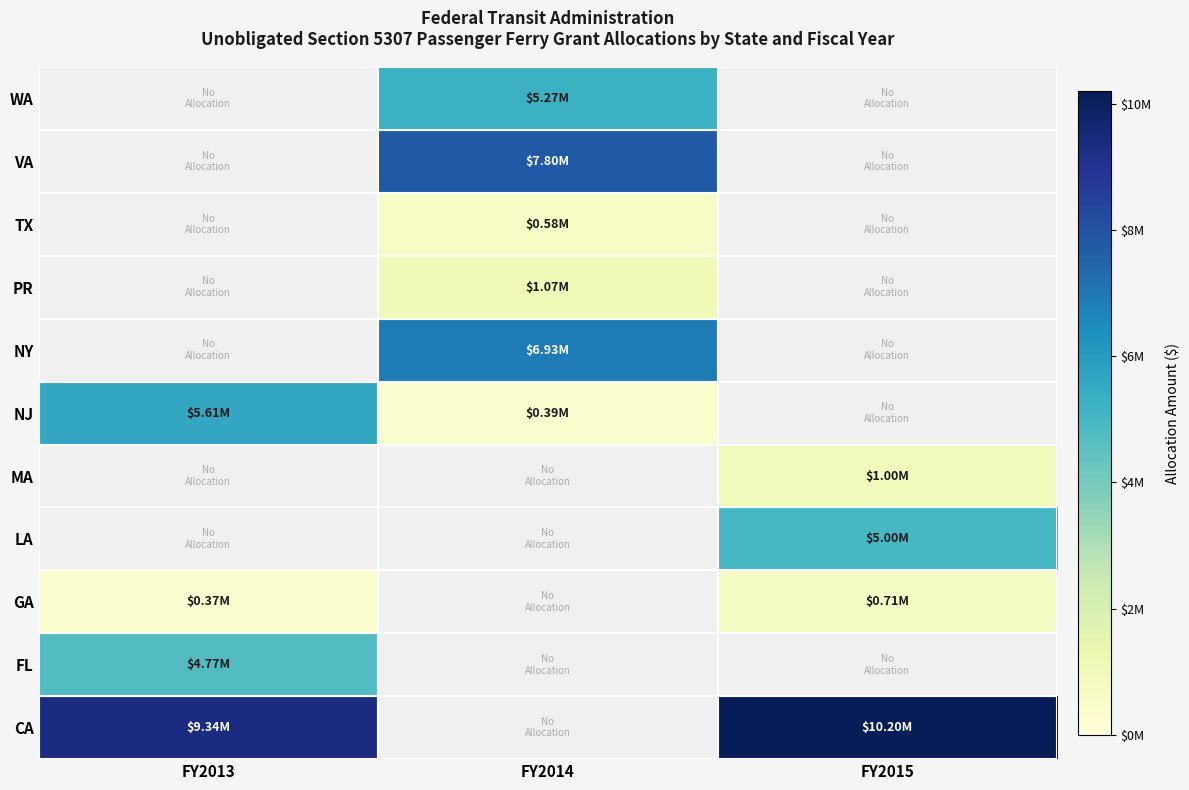

Is the value of PR at FY2014 greater than the value of NJ at FY2013?

No